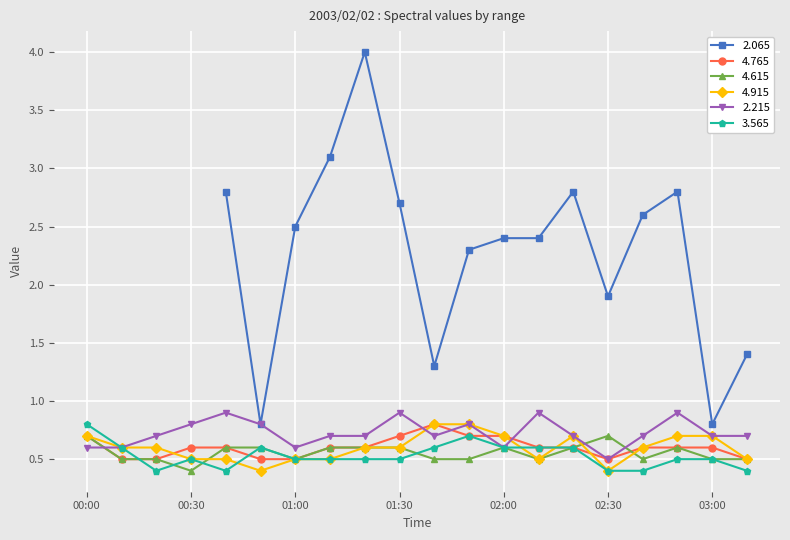

Is it true that 4.615 equals 0.9 at 01:00?

False